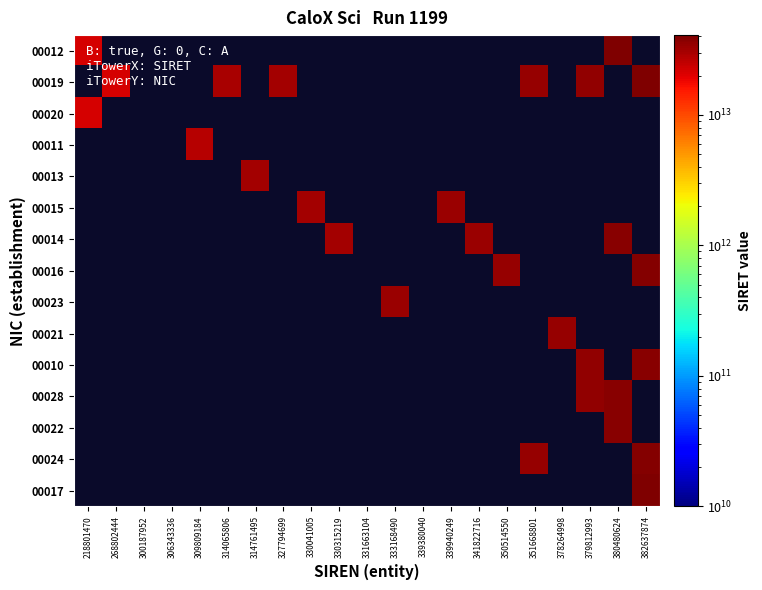

How many positive values does the 00015 series have?

2